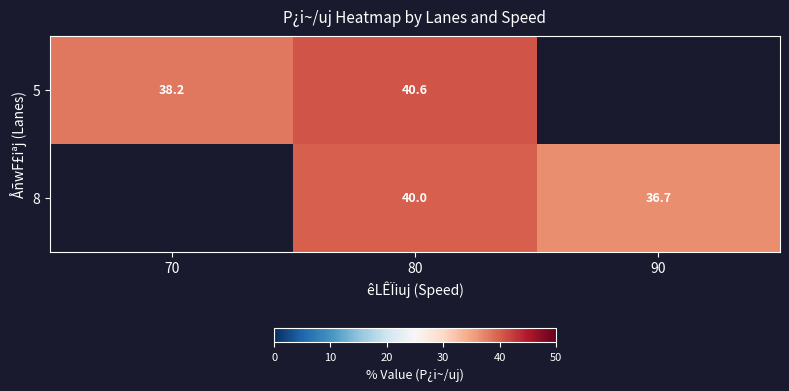

At which category is the sum across all series the highest?

80